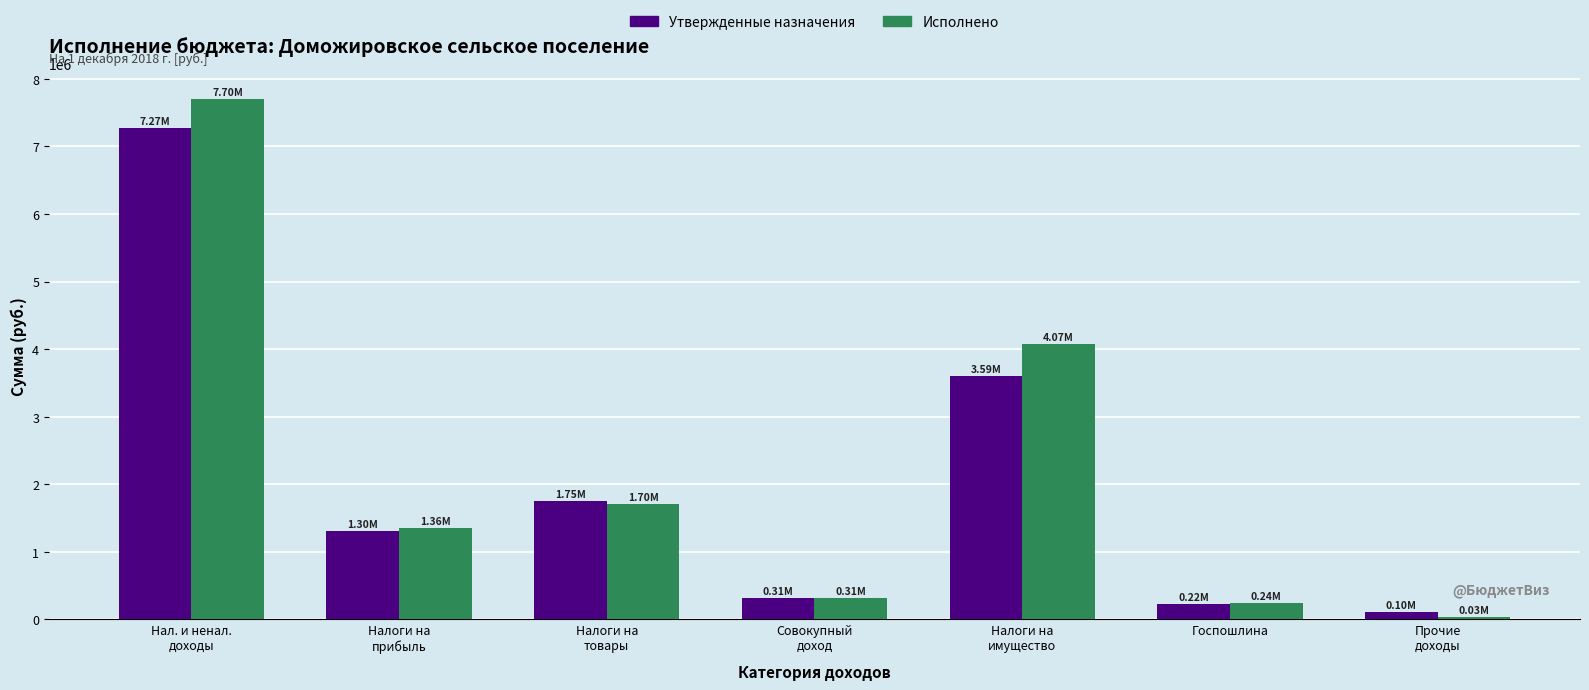

At Налоги на
имущество, list the series in order from smallest to largest.

Утвержденные назначения, Исполнено